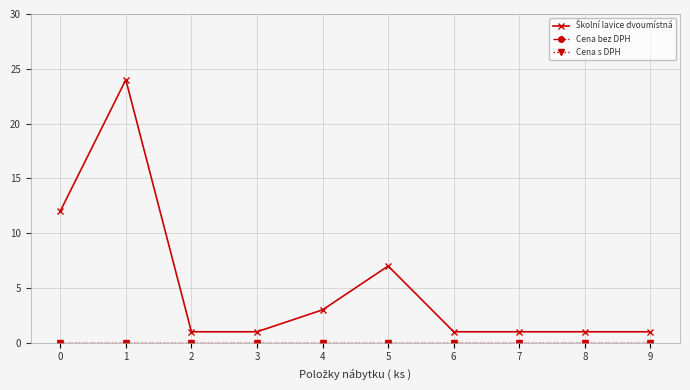

At which category does the chart reach its peak across all series?

1